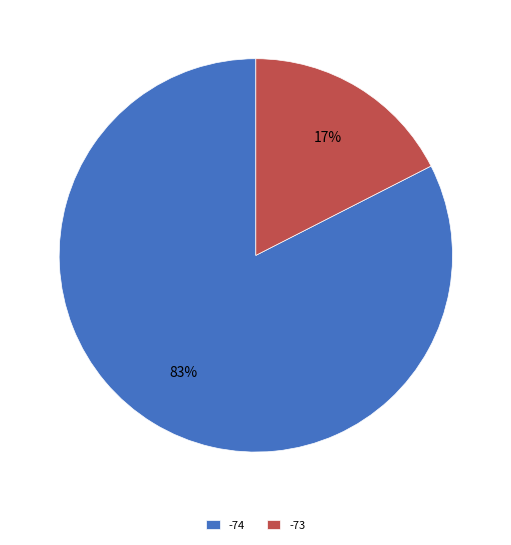

Between -74 and -73, which is larger?

-74